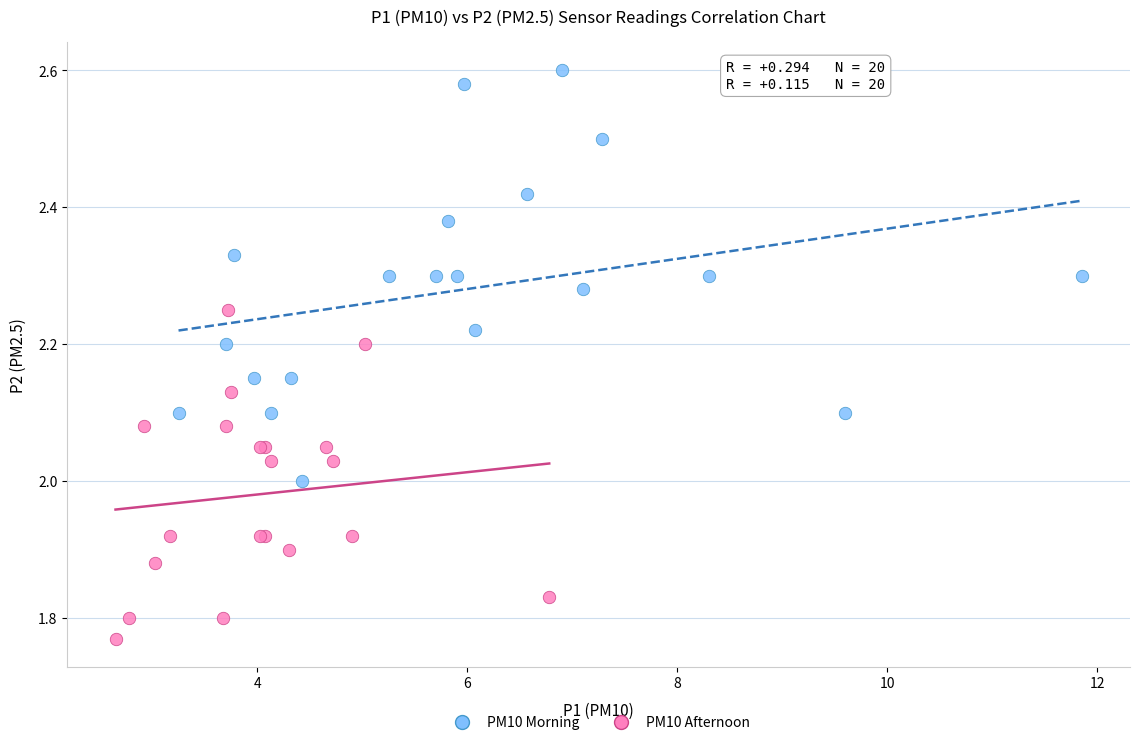

Which series has the largest Y range (max minus min)?

PM10 Morning